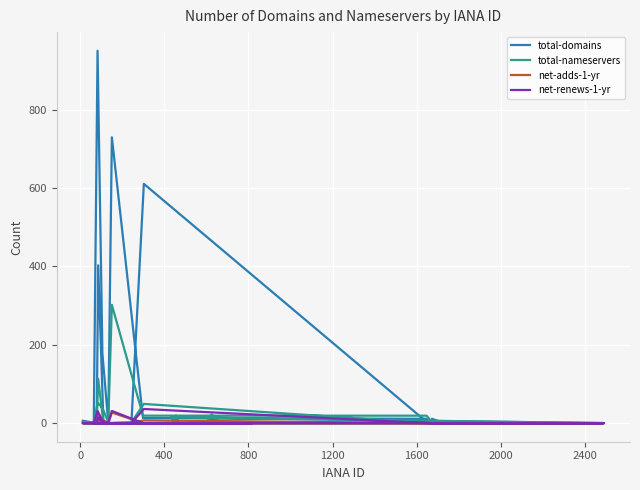

How many categories are shown in the chart?

40